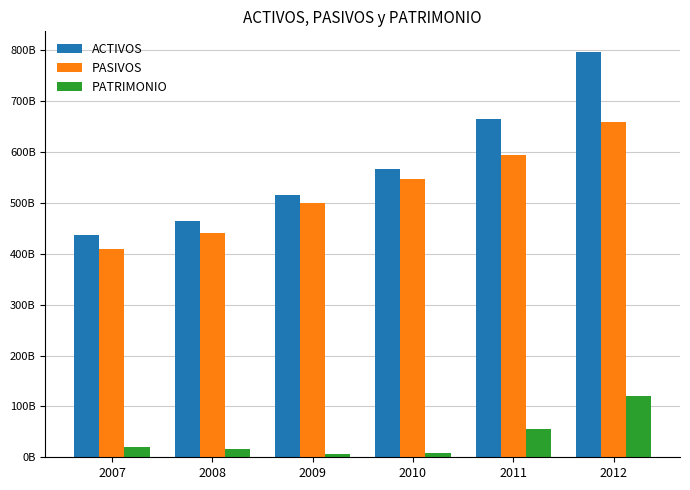

Reading left to right, what are all the values shown in this chart?

ACTIVOS: 436566480290.6	464326270041.8	515913079436.5	566548513946.6	665478976927.5	797320542097.8
PASIVOS: 409474721568.0	440014645033.0	499506507997.0	546591559630.0	593863581730.0	658455998246.0
PATRIMONIO: 20783778658.6	16888621451.6	6295209613.7	8825414942.9	55179543530.2	120325244539.5